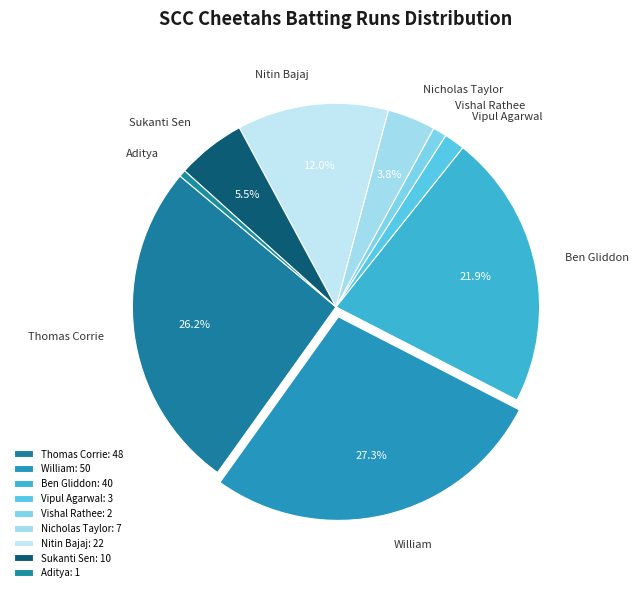

Which has a higher value, Vishal Rathee or Aditya?

Vishal Rathee